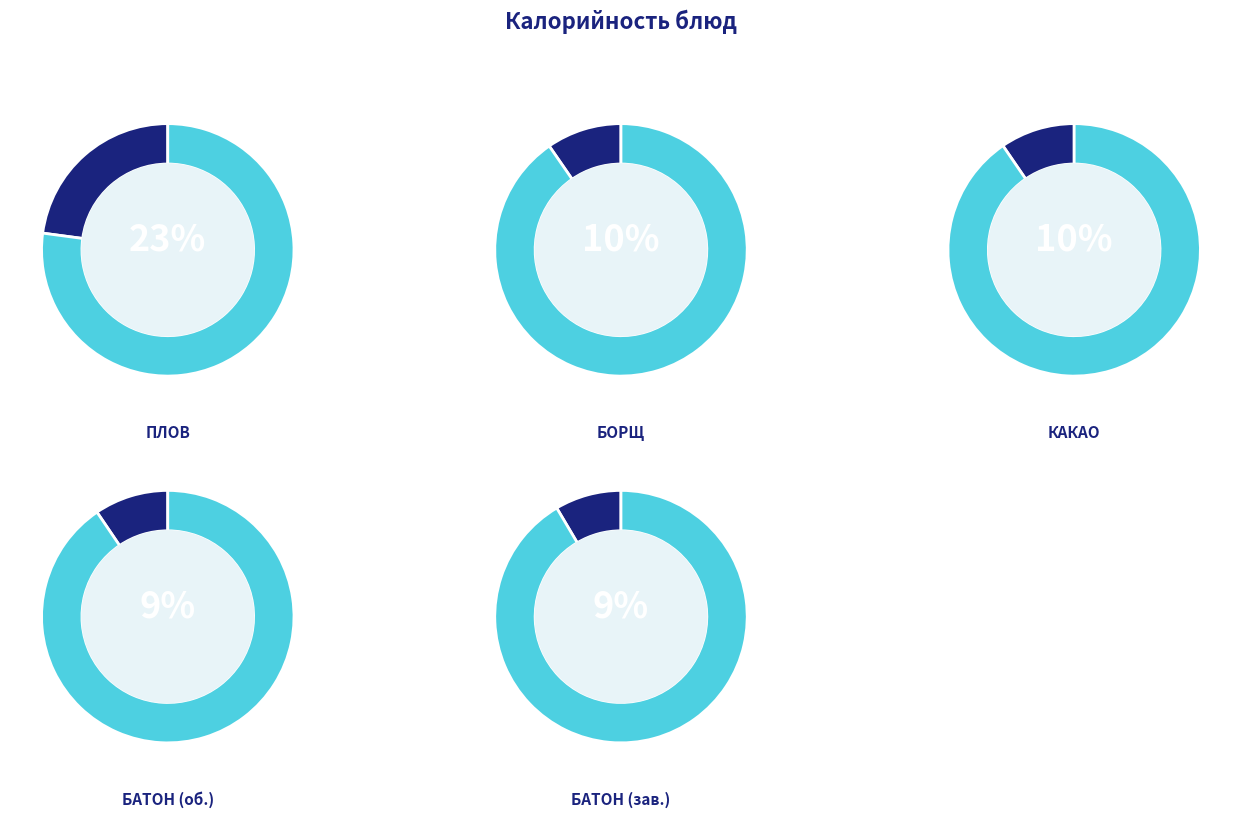

What percentage is the Плов из говядины slice, to the nearest percent?

23%